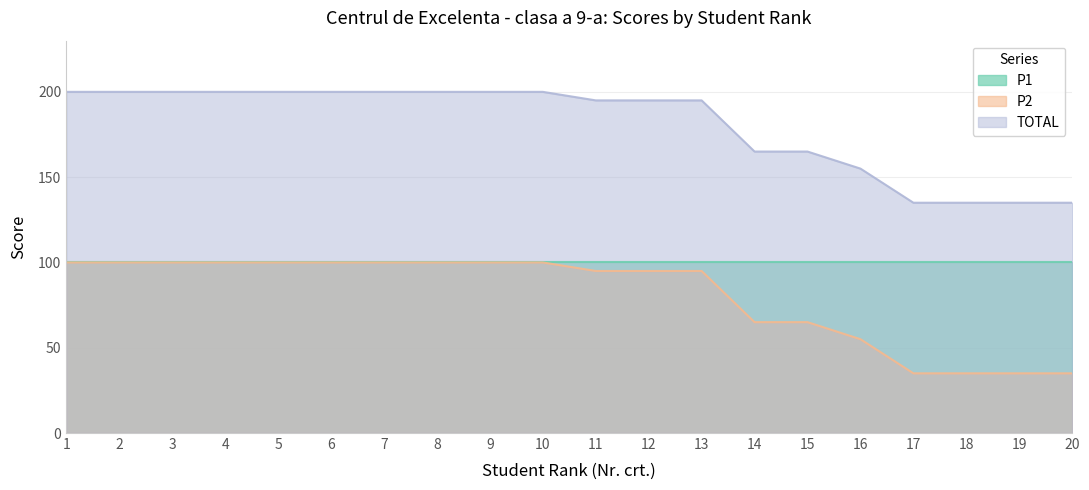

Between 10 and 17, which series saw the biggest shift?

P2